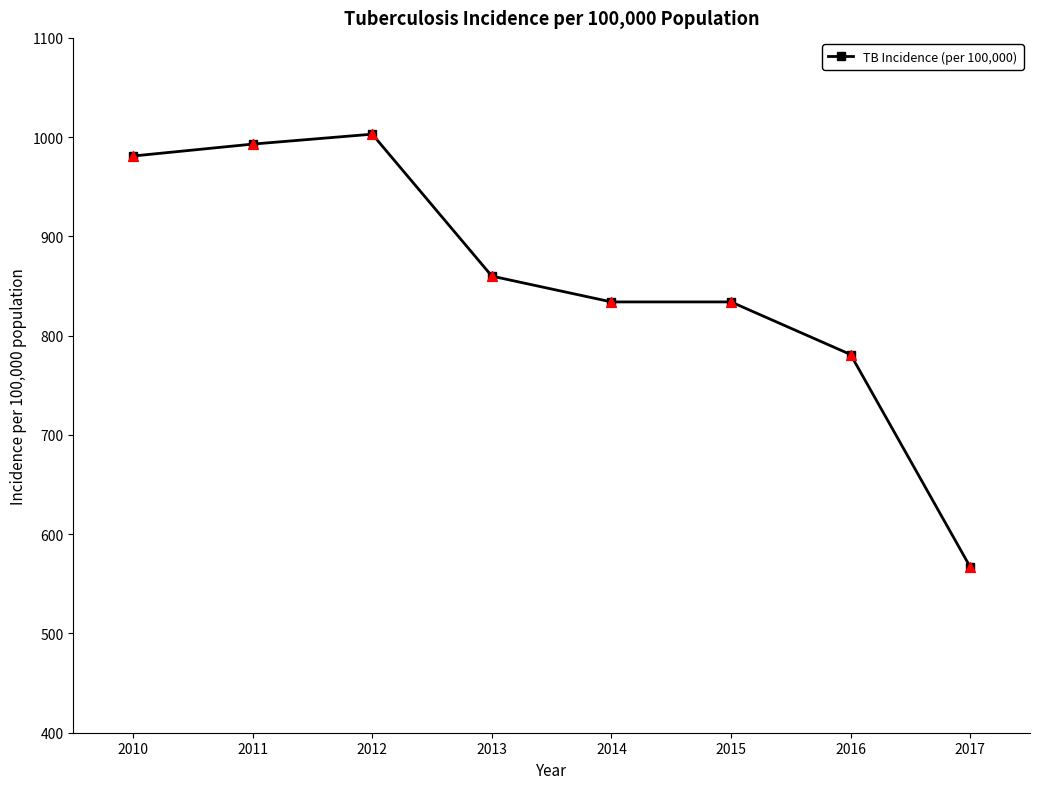

Approximately how many times larger is the value at 2016 compared to 2015?

0.9